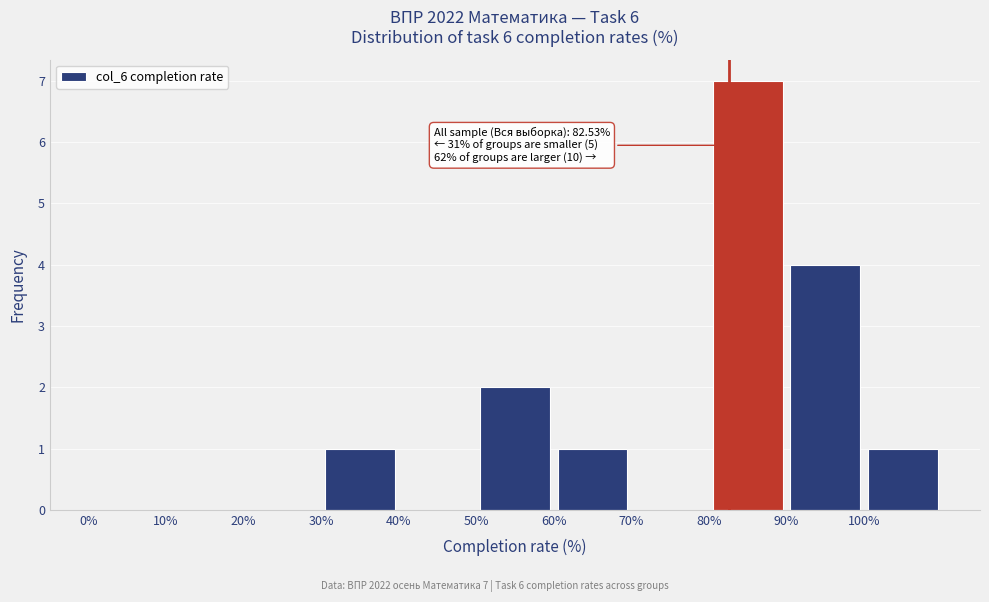

Which range on the x-axis has the tallest bar?

80 to 90